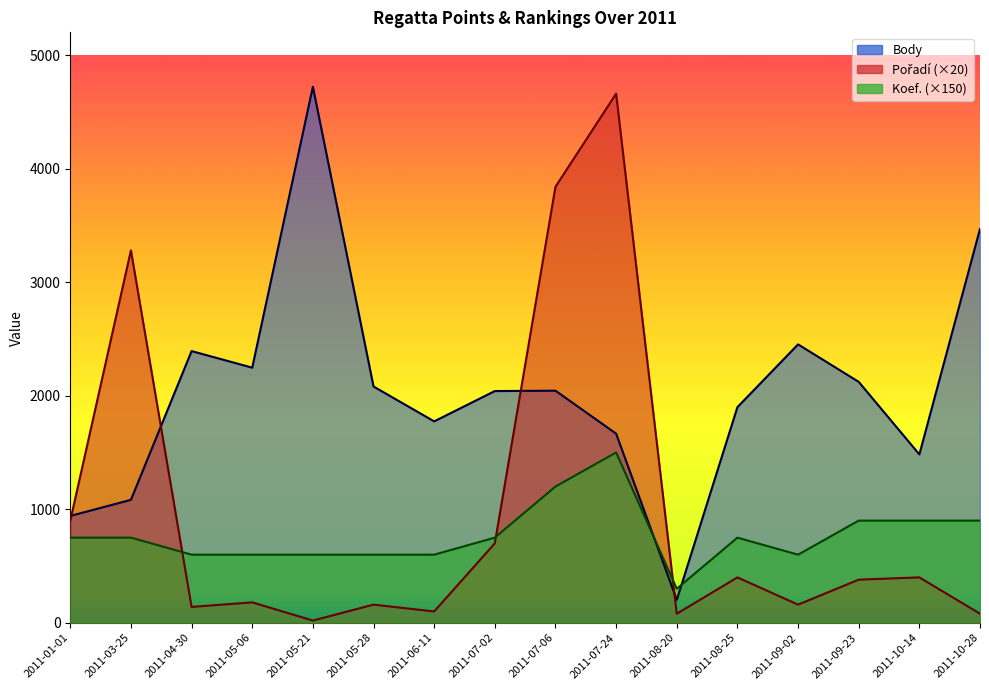

True or false: Pořadí and Body cross at least once.

True